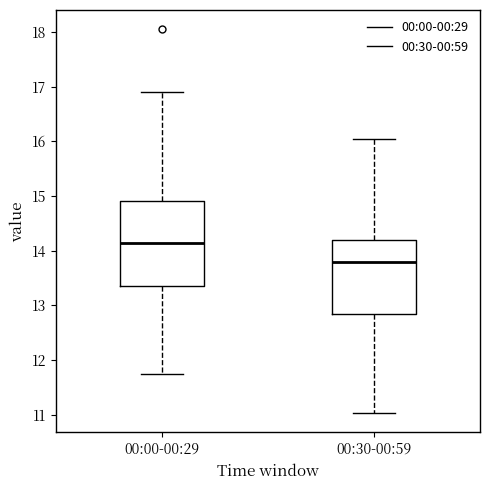

Comparing the boxes themselves (not the whiskers), which one is the tallest?

00:00-00:29